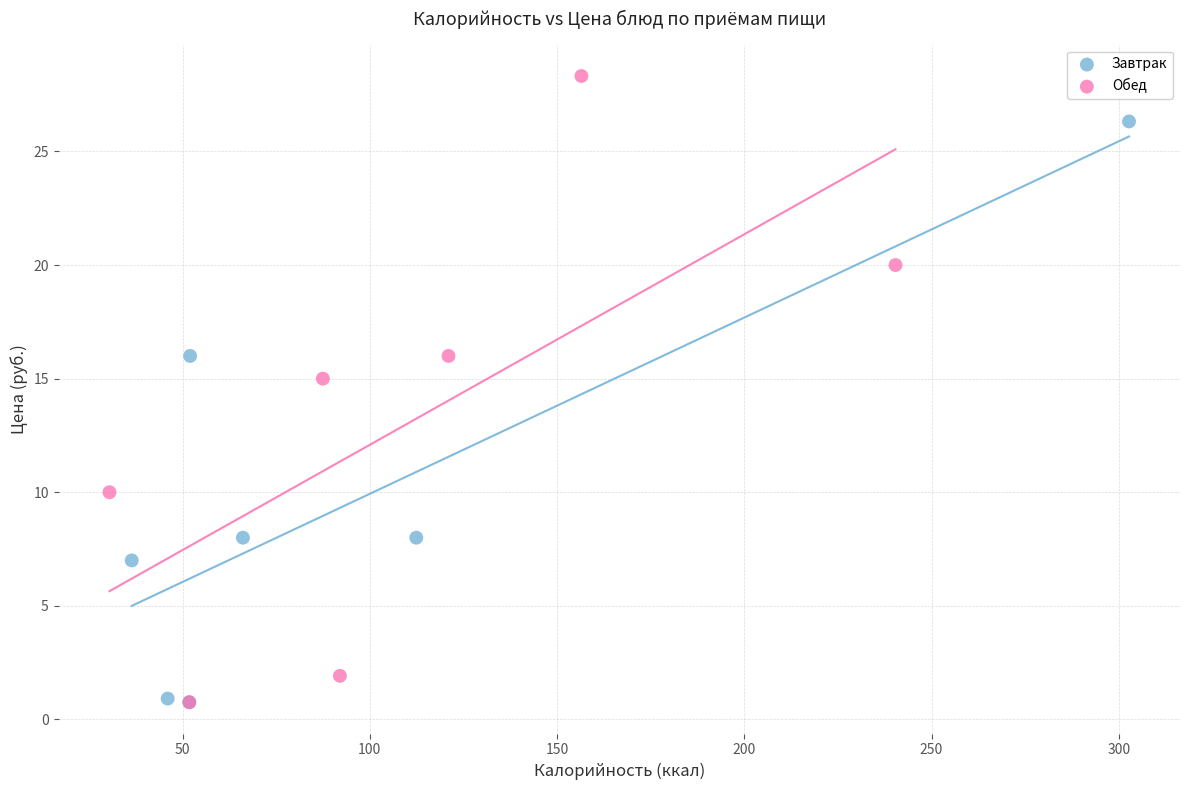

Which series contains the highest Y value?

Обед